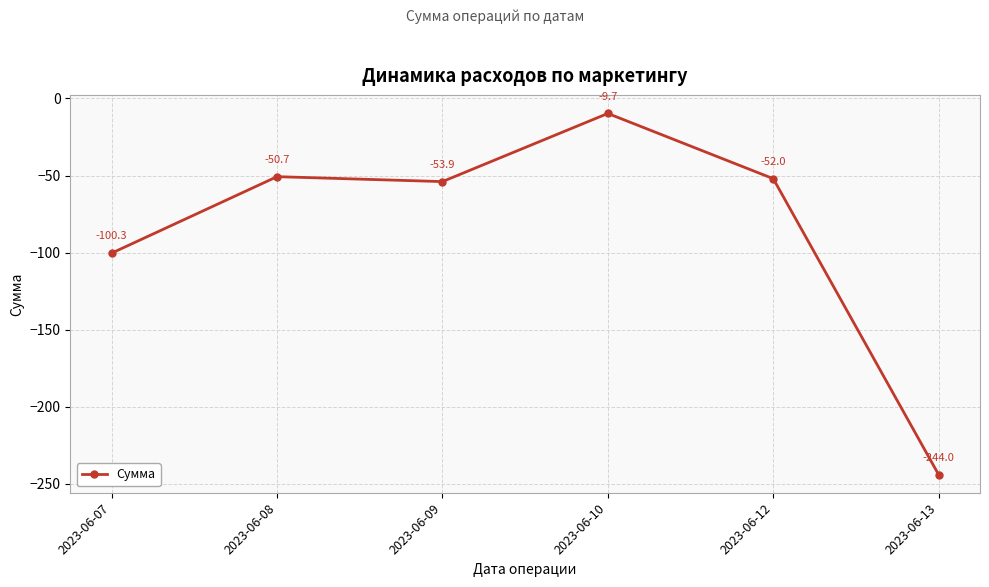

What is the difference between the maximum and minimum values?

234.3